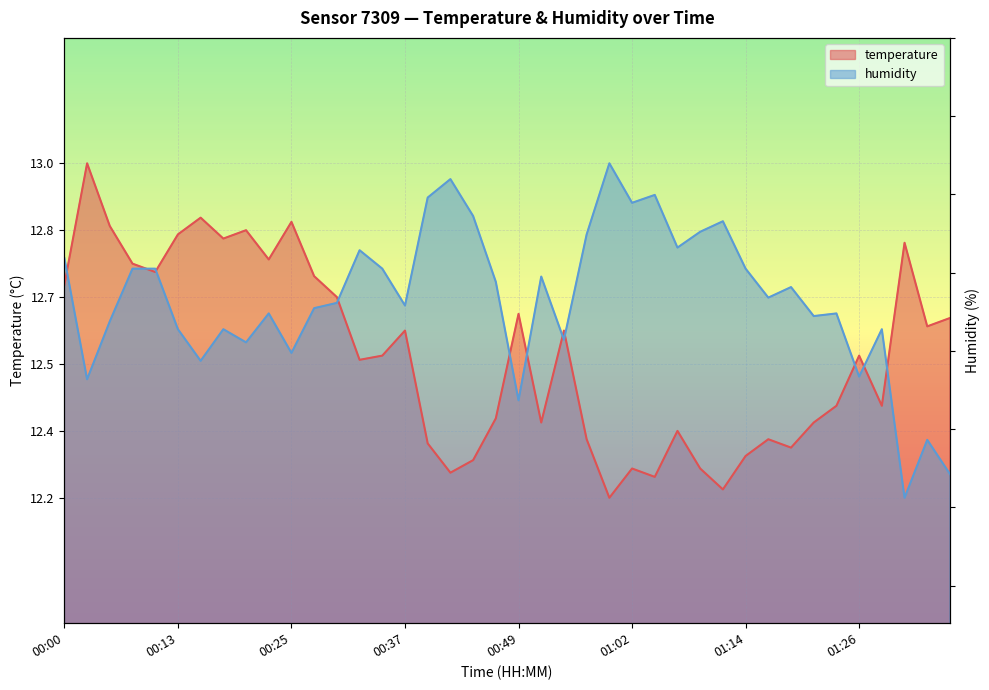

What is the difference between the maximum and minimum values in the humidity series?

0.8